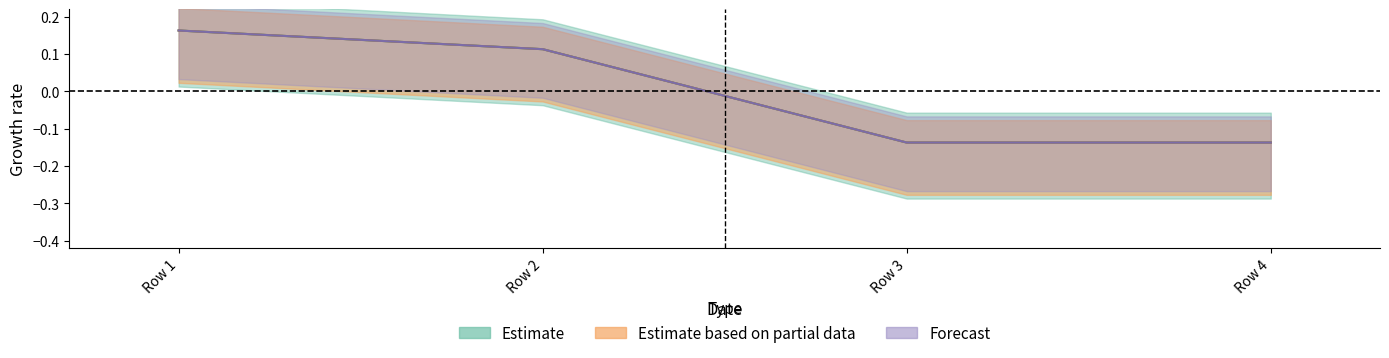

Is the value of value at 130 greater than the value of supB at 130?

Yes